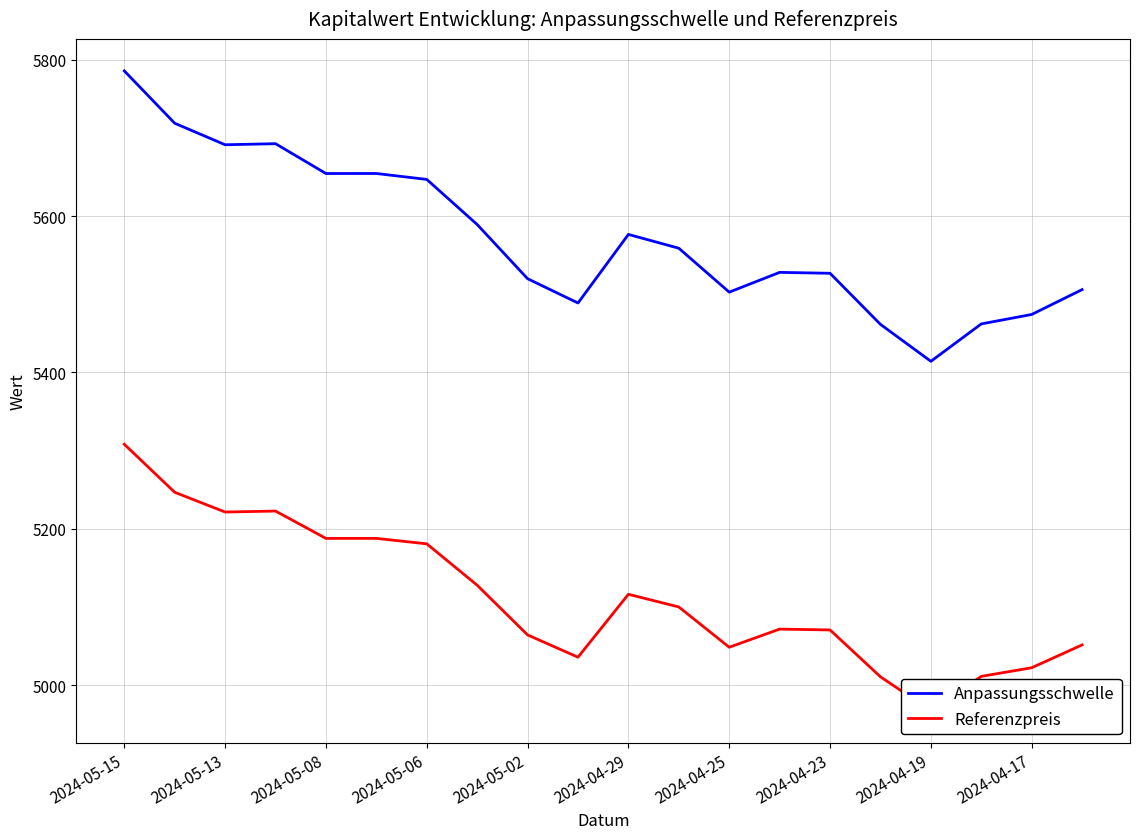

The value of Anpassungsschwelle at 2024-05-13 is 5691.3. True or false?

True